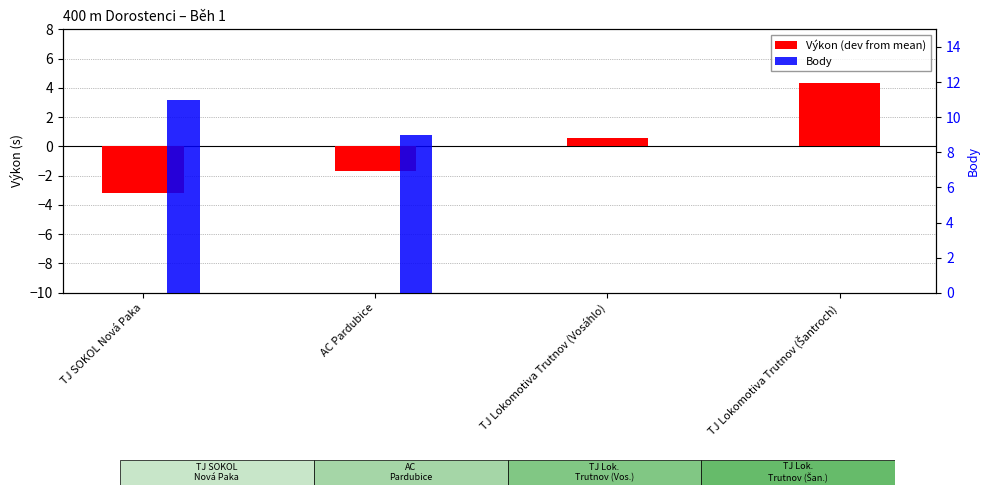

Are the bars horizontal?

No